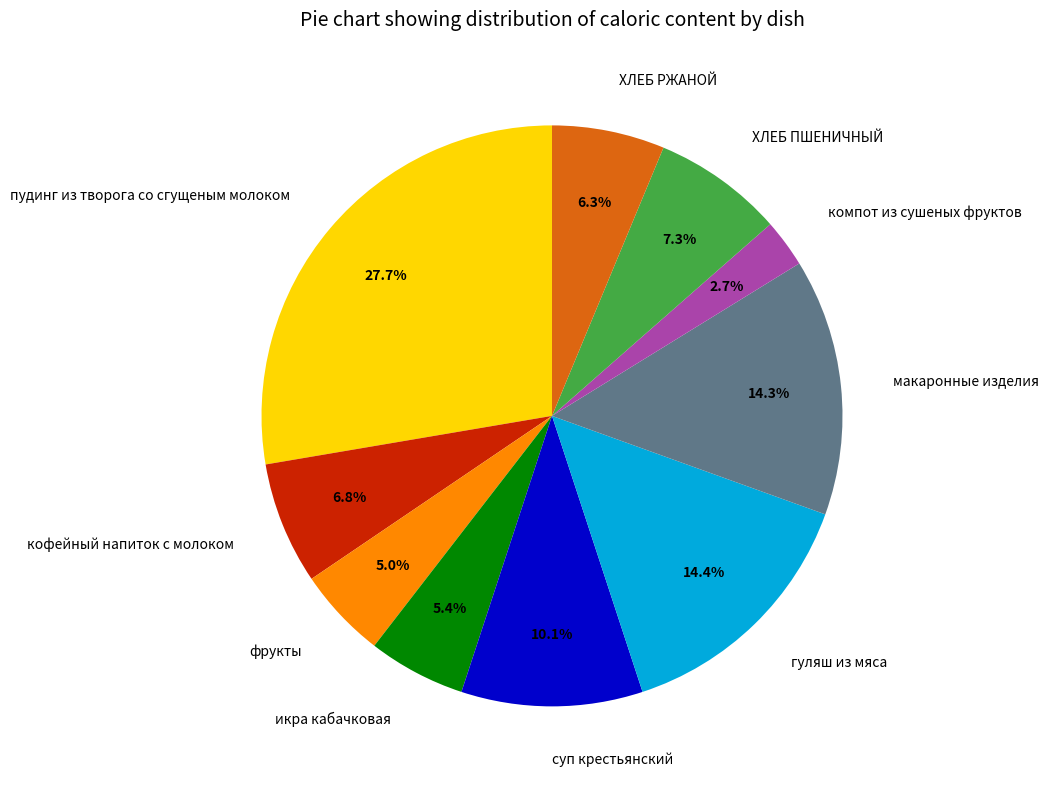

What percentage do компот из сушеных фруктов and икра кабачковая together represent?

8.1%